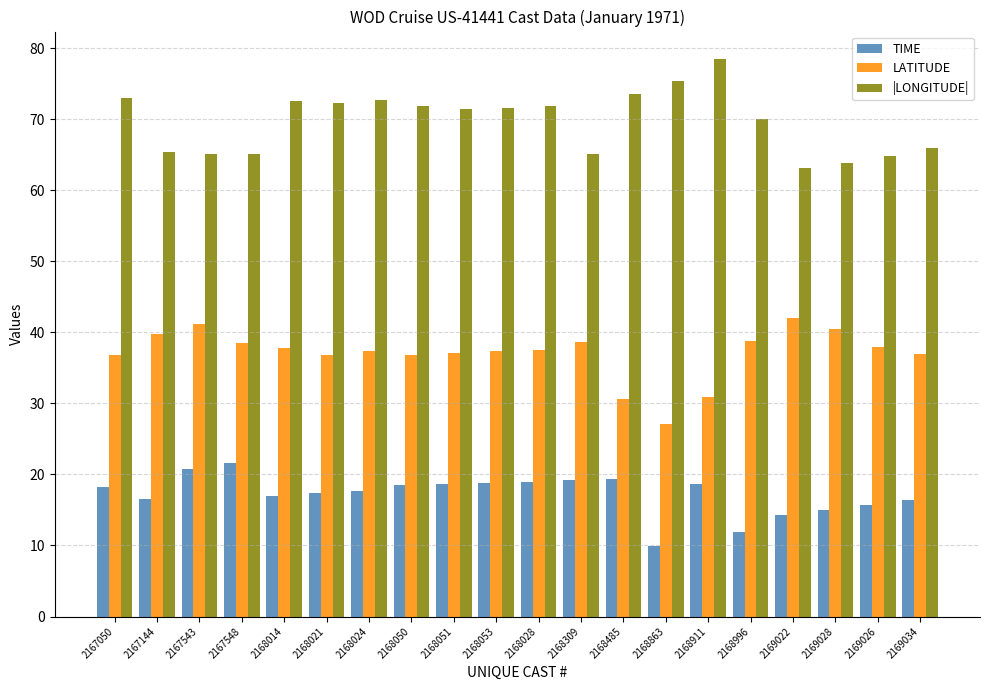

What is the total value across all series at 2167543?

127.1